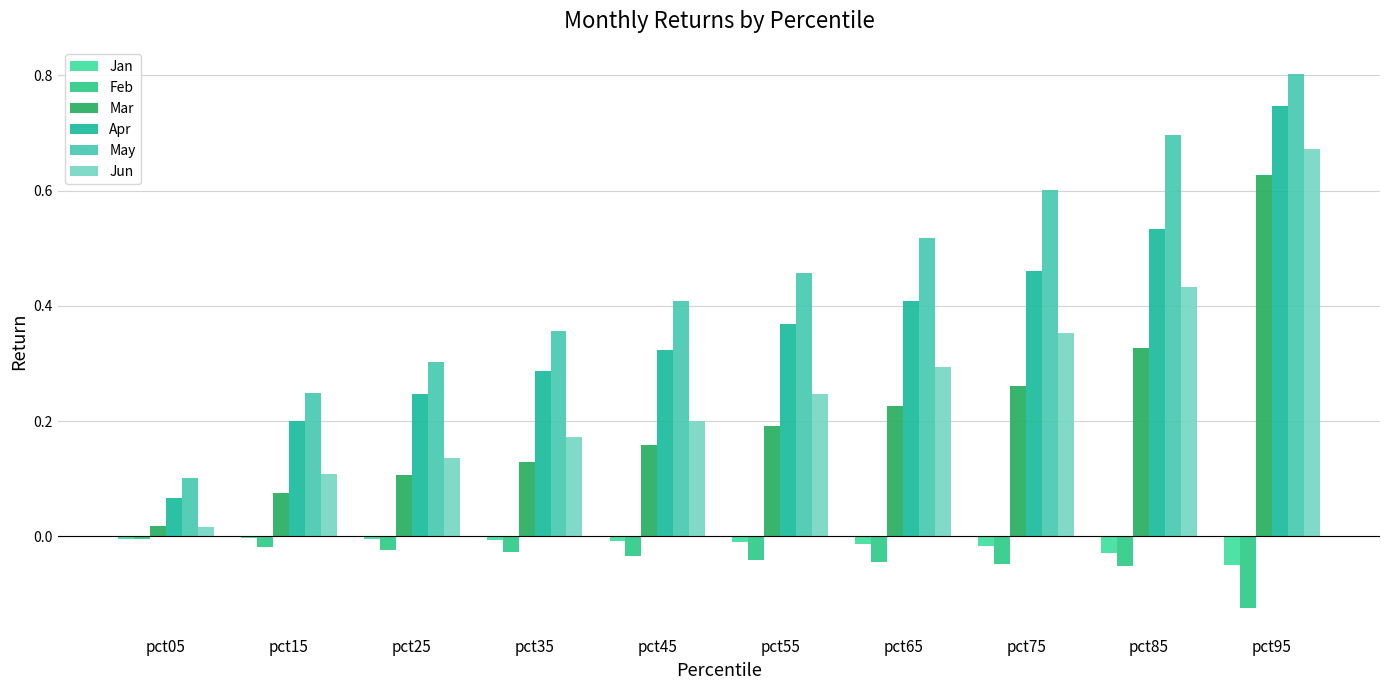

How many groups of bars are there?

10